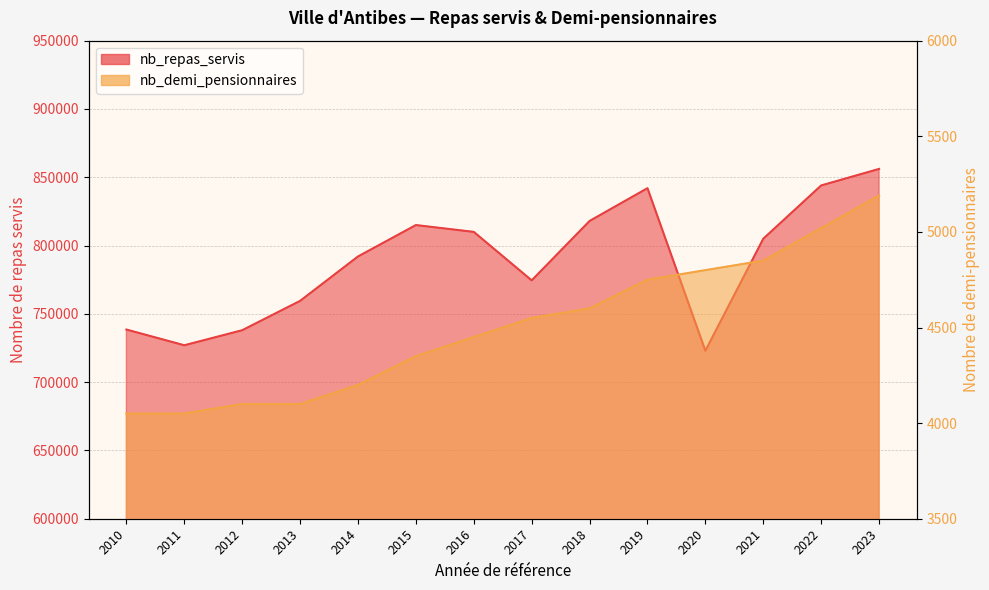

True or false: nb_repas_servis and nb_demi_pensionnaires cross at least once.

False